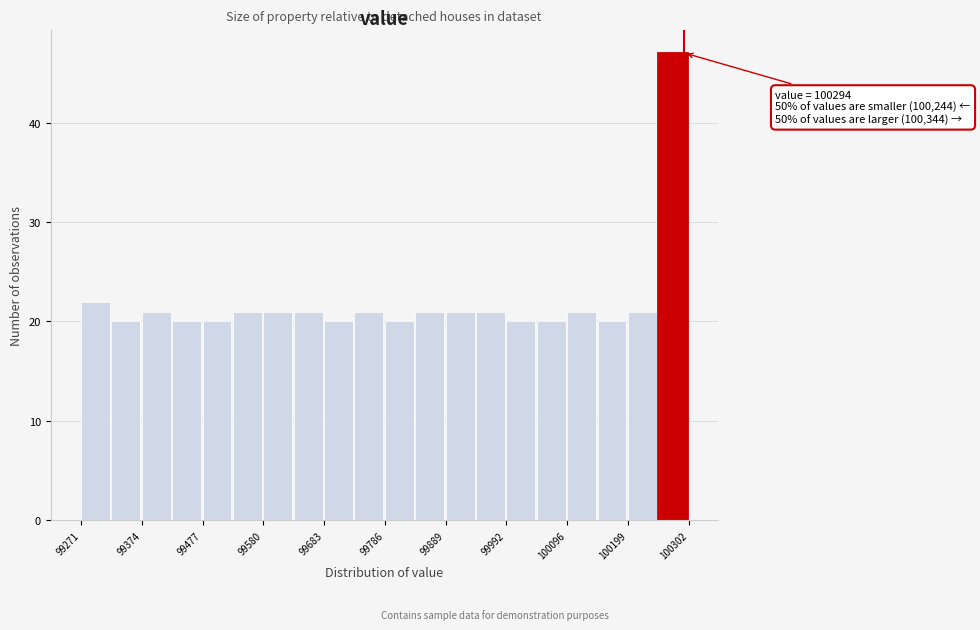

Read against the x-axis, roughly where is the centre of the tallest bar?

100280